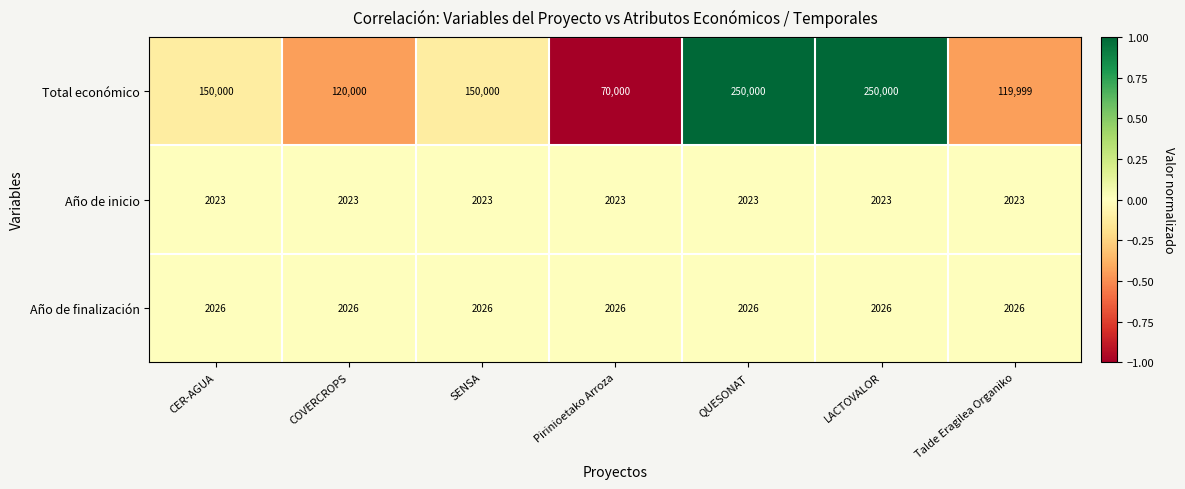

Between Pirinioetako Arroza and QUESONAT, which series saw the biggest shift?

Total económico